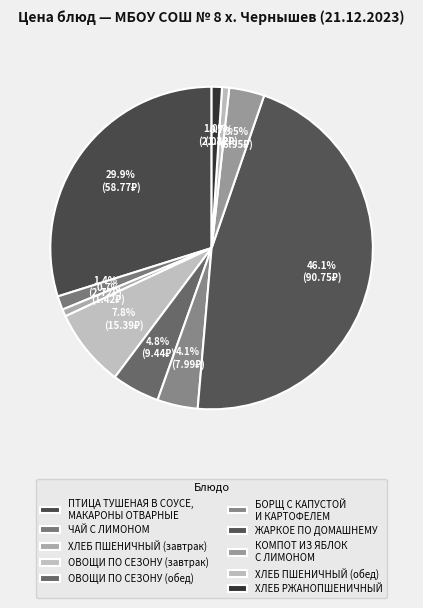

Count the number of slices in the pie.

10